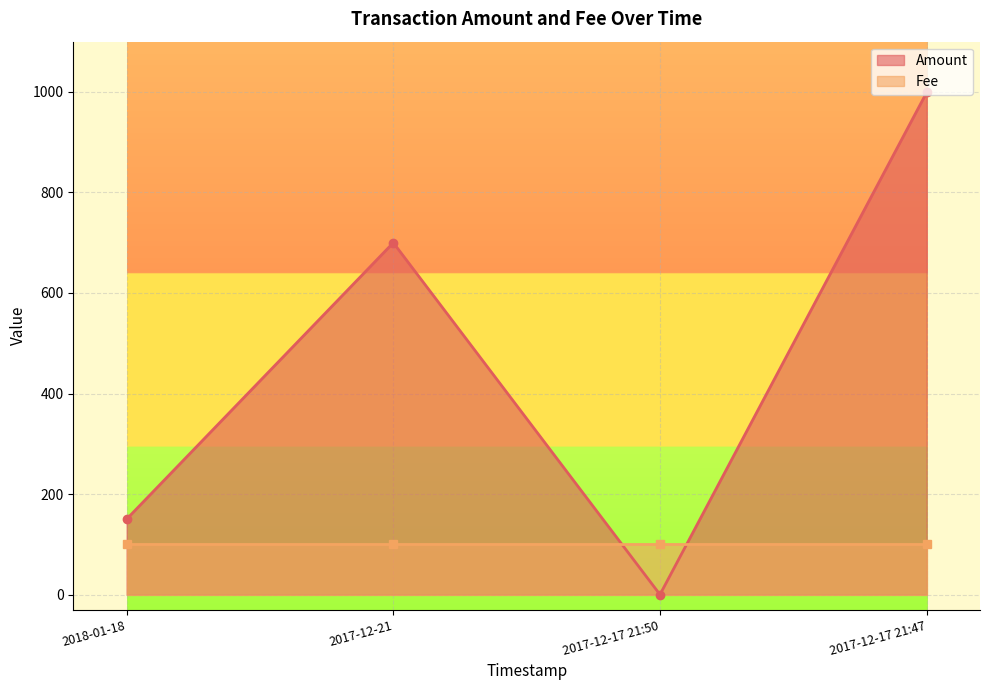

Rank the categories by value from highest to lowest.

2017-12-17 21:47, 2017-12-21, 2018-01-18, 2017-12-17 21:50